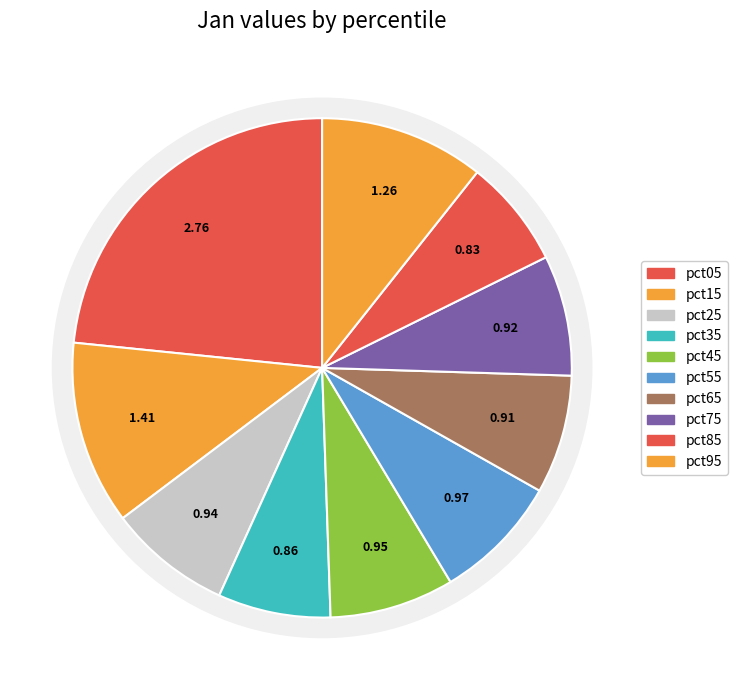

Which slice is the smallest?

pct85